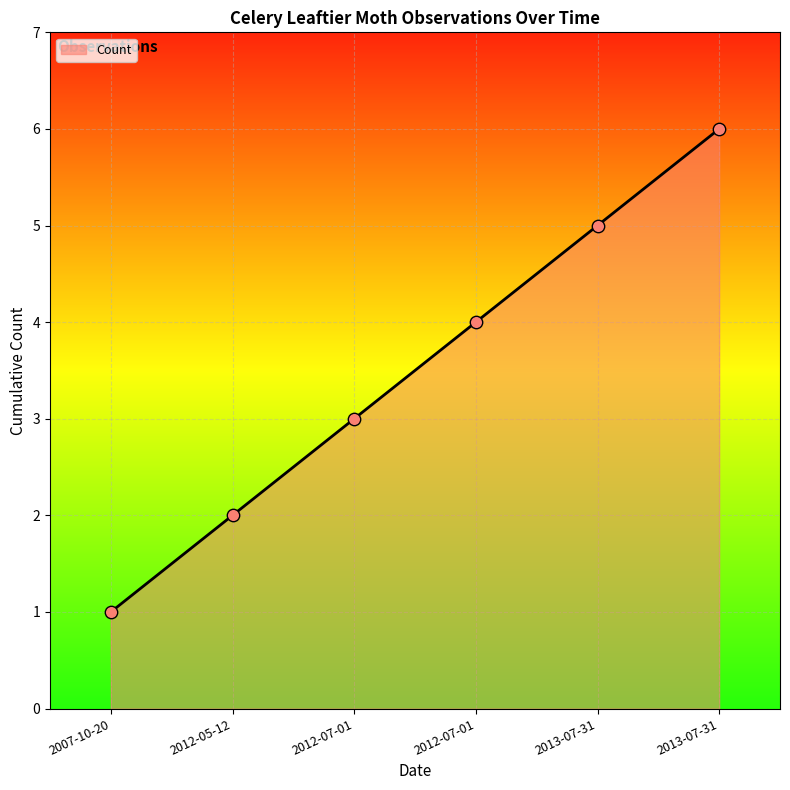

Approximately how many times larger is the value at 2007-10-20 compared to 2013-07-31?

0.2